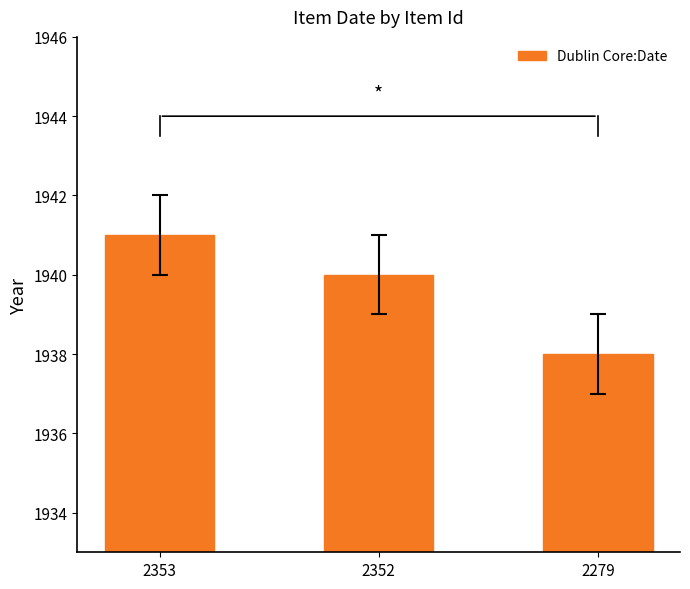

What is the change in value from 2352 to 2279?

-2